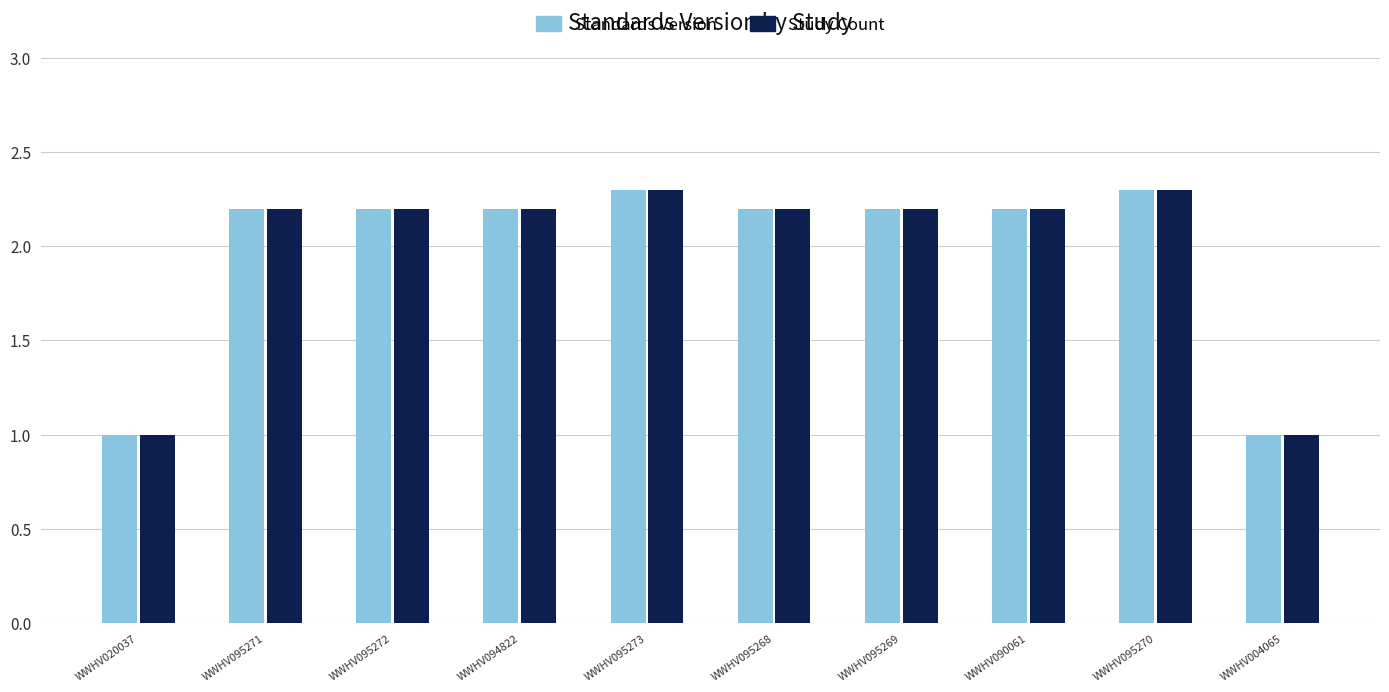

What is the difference between the second highest and second lowest values in the Standards Version series?

1.3